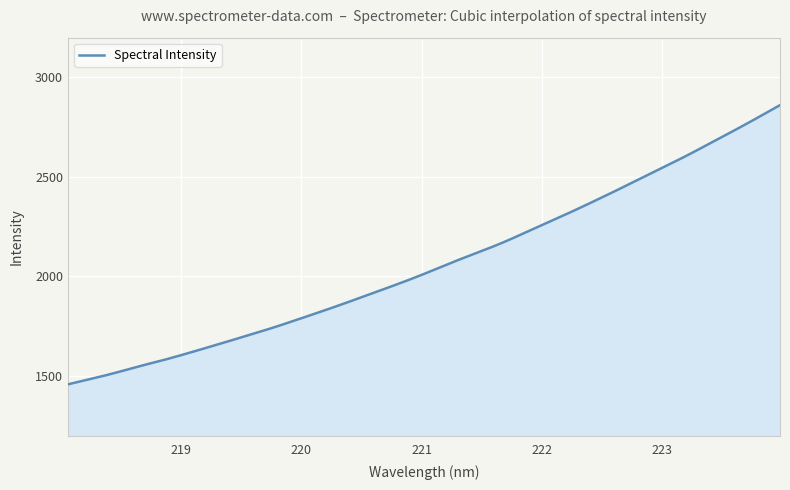

What is the difference between the maximum and minimum values?

1403.2